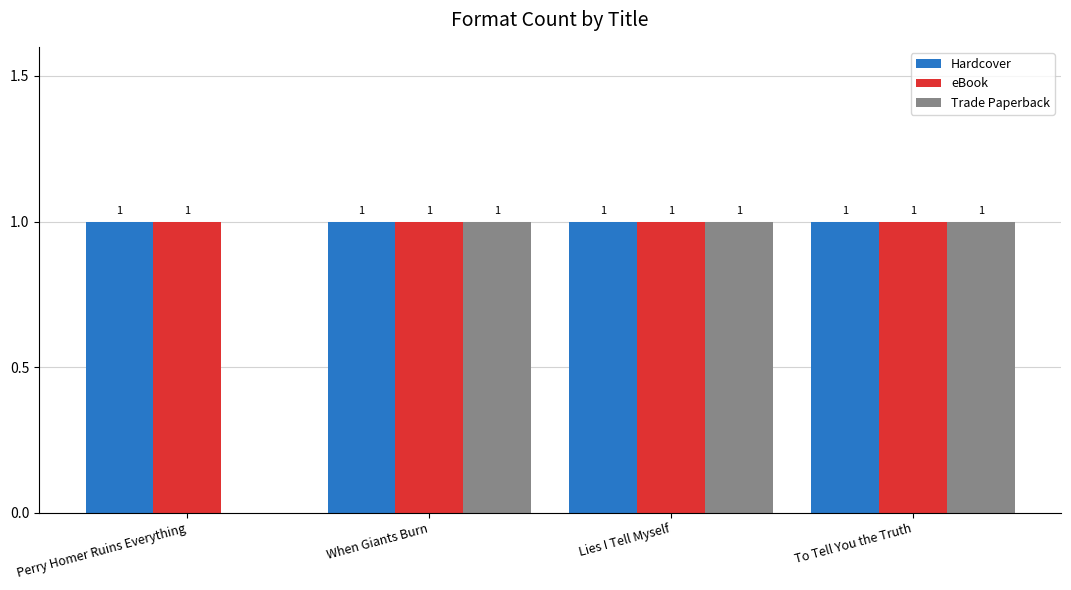

Between Perry Homer Ruins Everything and When Giants Burn, which series saw the biggest shift?

Trade Paperback